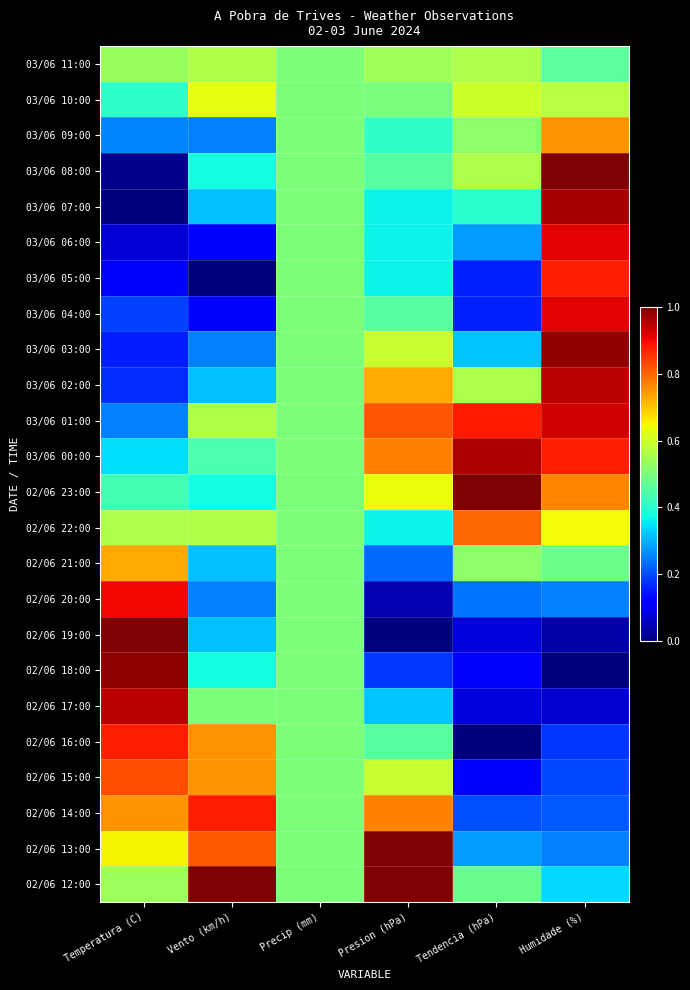

At which category is the sum across all series the highest?

Humidade (%)